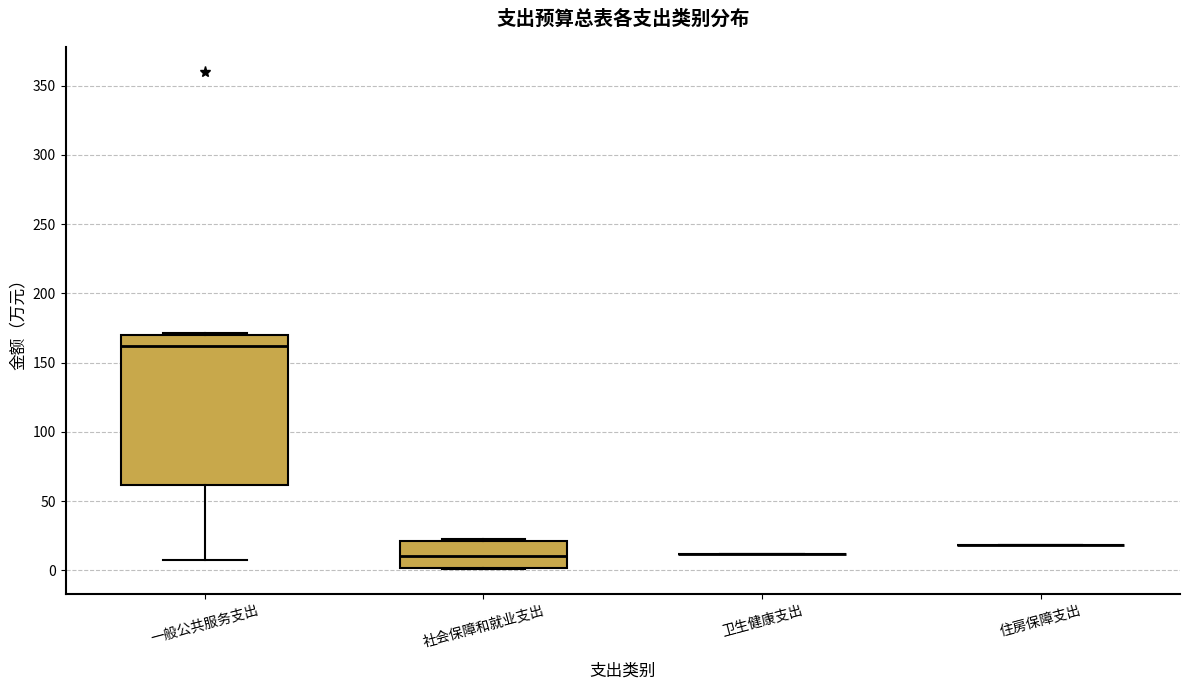

Reading left to right, transcribe this box plot: for each box, give where its median line is, the range the box spans, and where its two whiskers end, as read against the y-axis. The values are not printed on the chart, so give them approximately, as read against the axis.

一般公共服务支出: median 160, box 60 to 170, whiskers 10 to 170 (just above the box's upper edge)
社会保障和就业支出: median 10, box 0 to 20, whiskers 0 to 20 (just above the box's upper edge)
卫生健康支出: box collapsed to a line at 10, whiskers 10 to 10
住房保障支出: box collapsed to a line at 20, whiskers 20 to 20